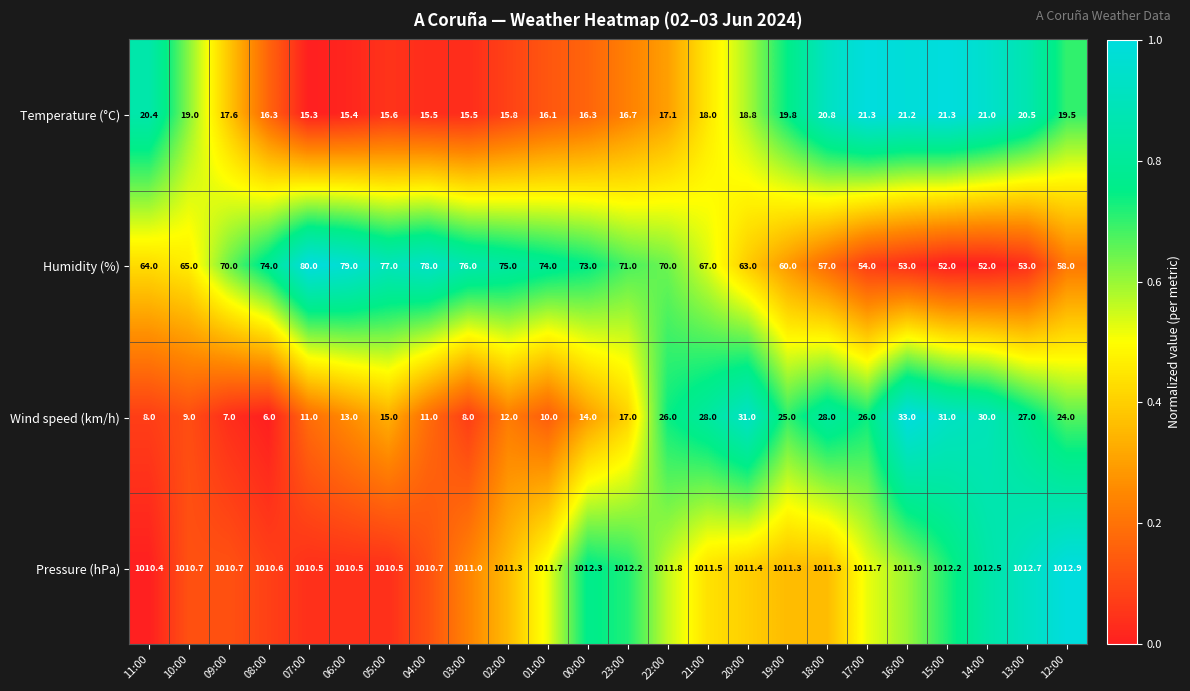

What is the difference between the Temperature (°C) values at 01:00 and 09:00?

1.5